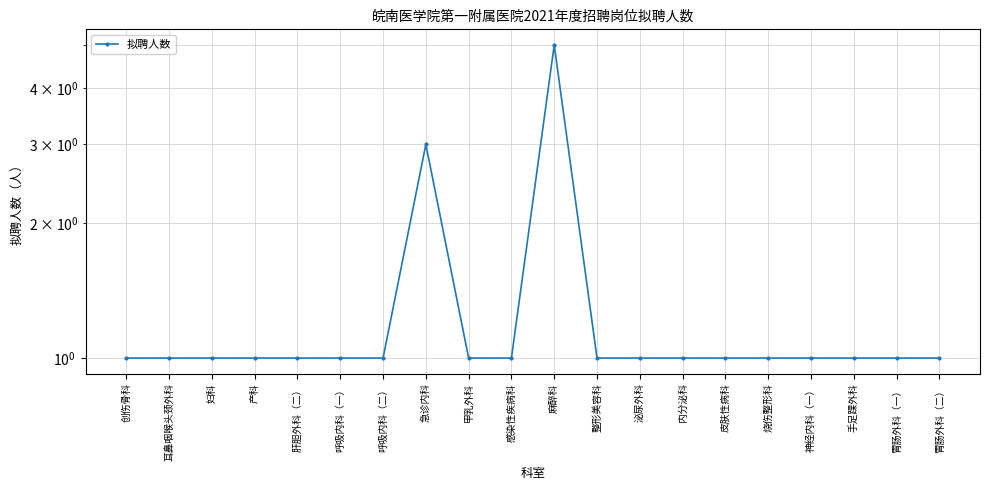

What is the difference between the maximum and minimum values?

4